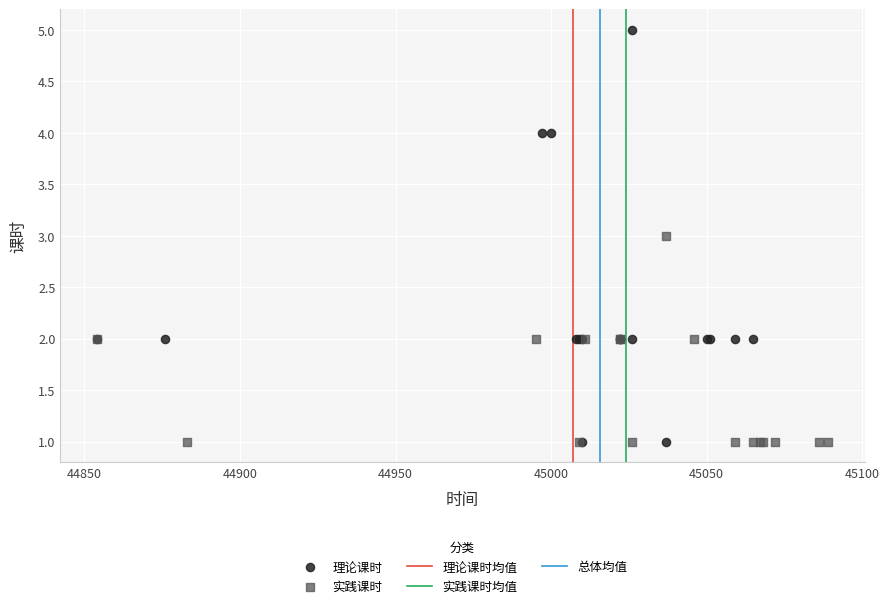

Which series has the widest spread of Y values?

理论课时